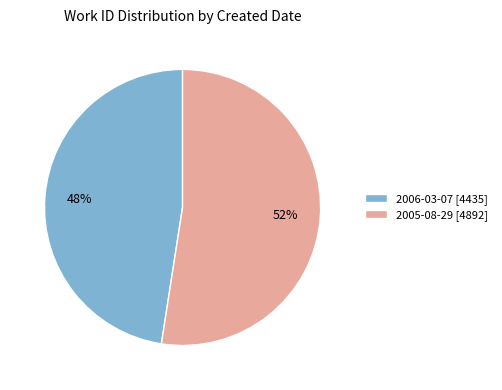

To the nearest percent, what portion does 2006-03-07 represent?

48%